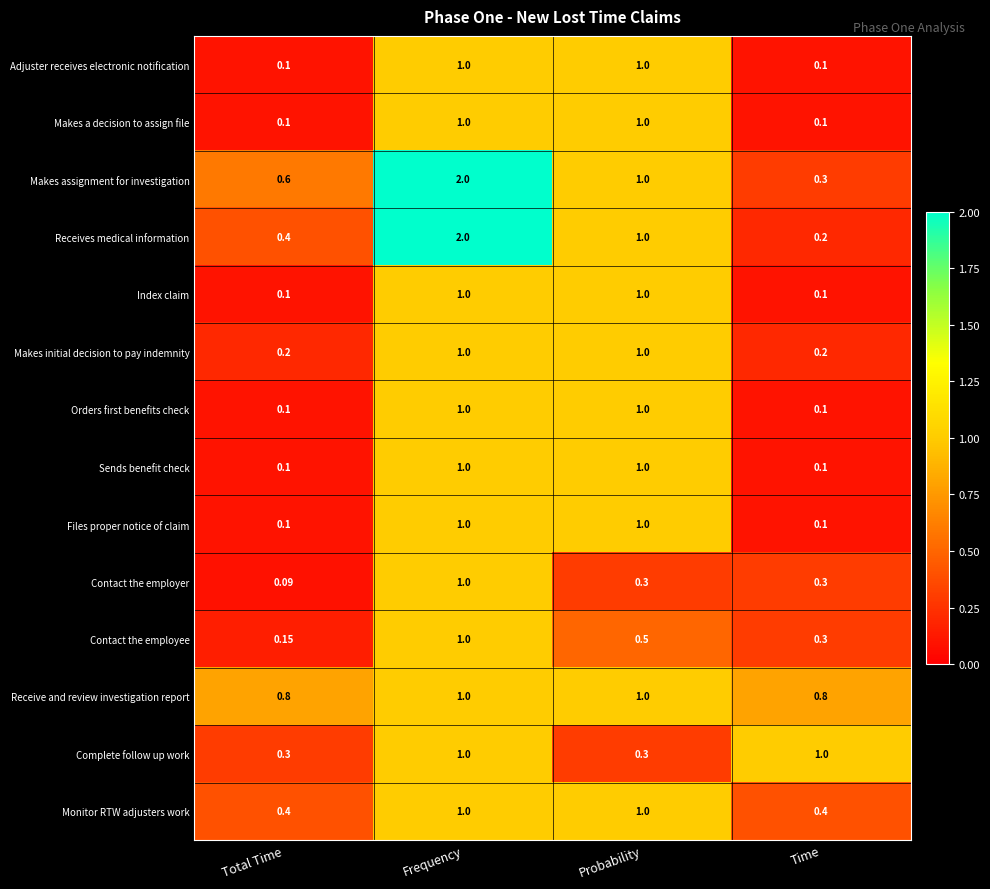

What is the smallest value displayed?

0.1